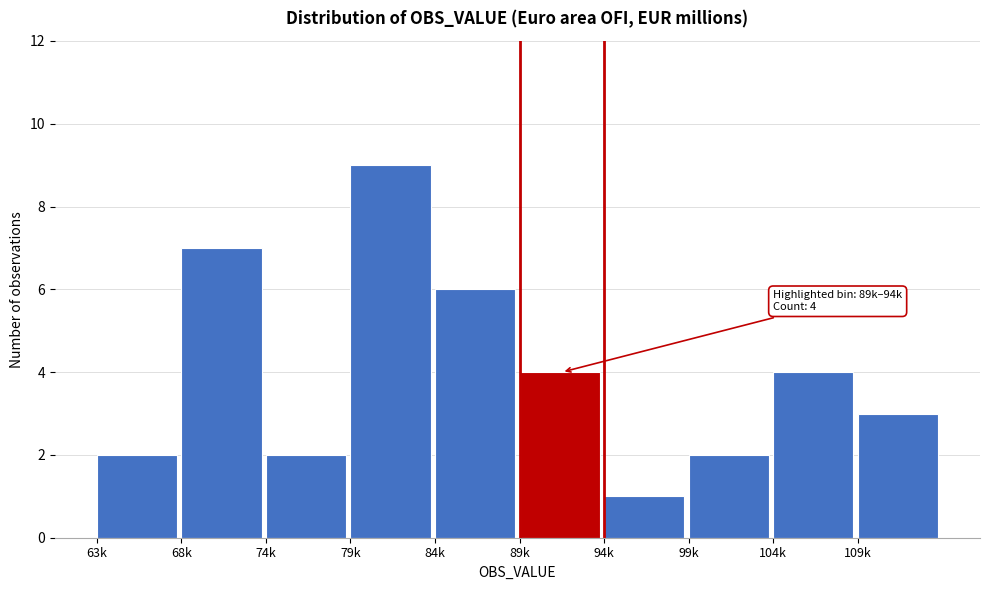

Reading left to right, list all the values displayed in this chart.

2	7	2	9	6	4	1	2	4	3